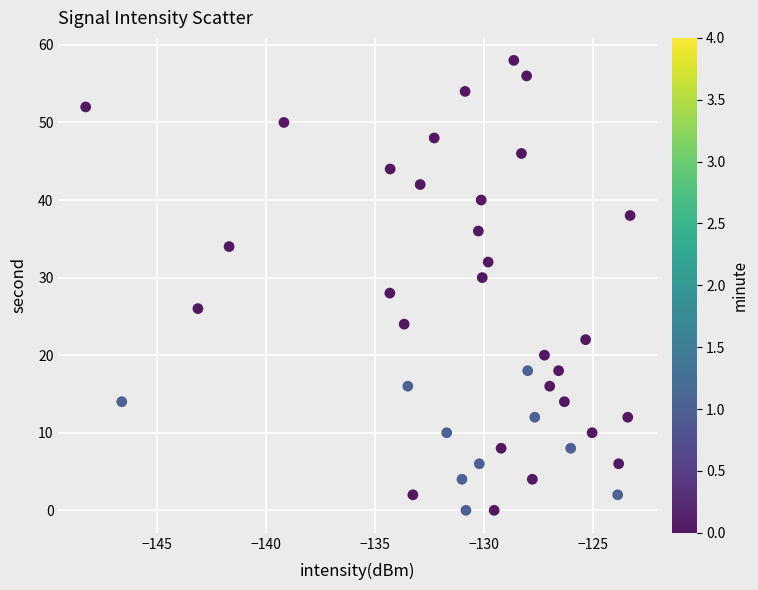

What is the range of Y values (max minus min)?

58